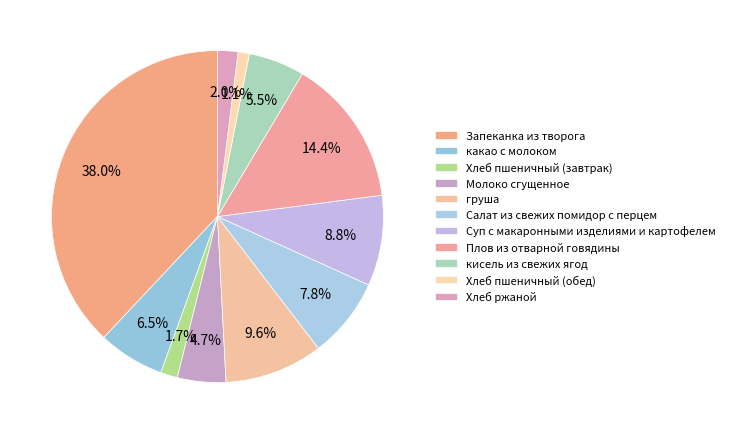

How many segments does this pie chart have?

11